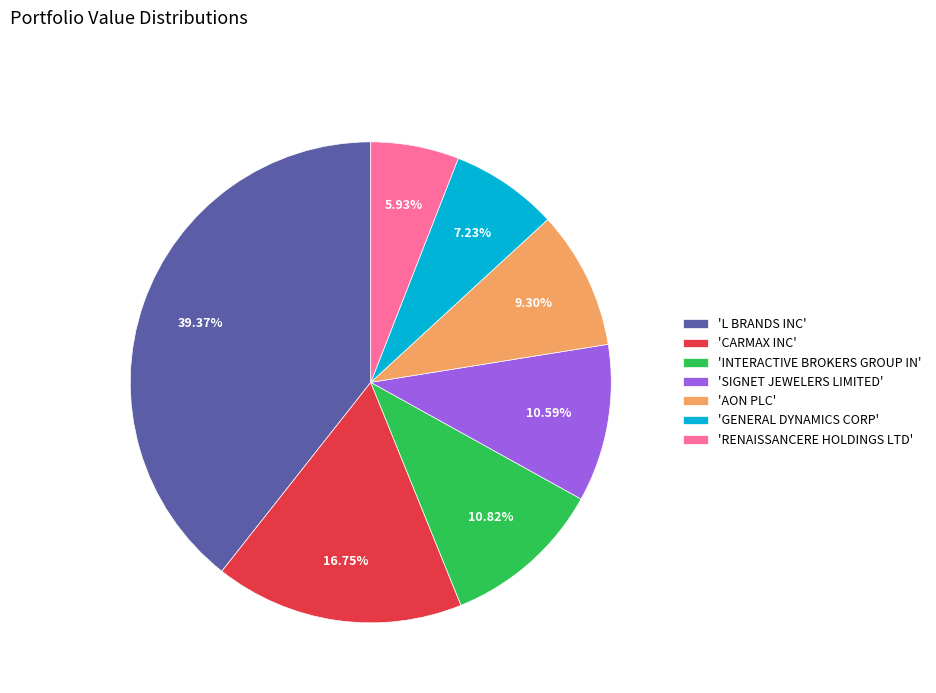

Is the sum of 'INTERACTIVE BROKERS GROUP IN' and 'SIGNET JEWELERS LIMITED' greater than half?

No